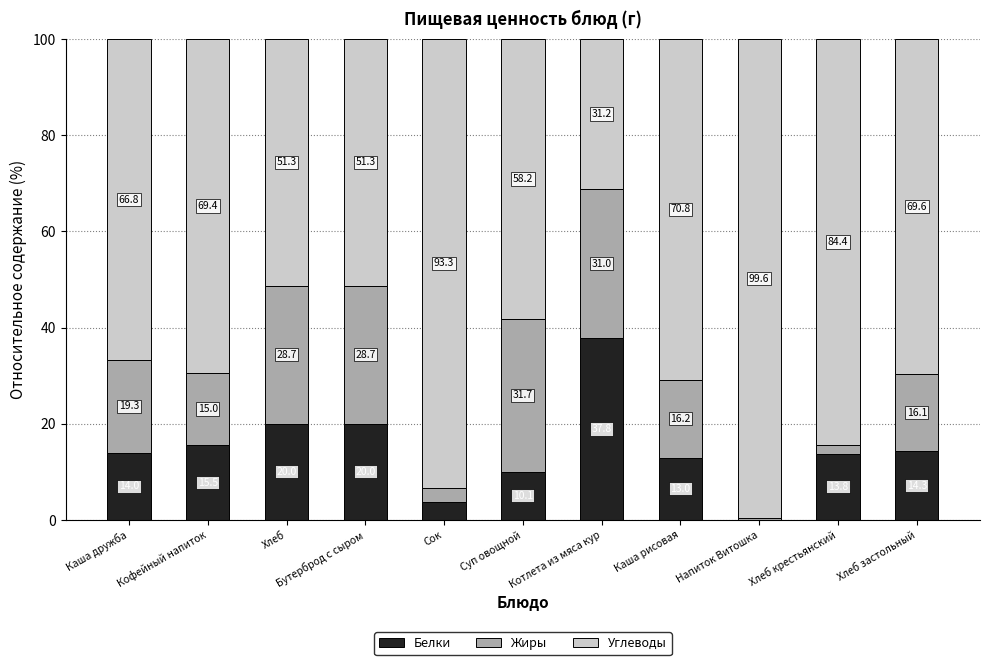

How many categories are shown in the chart?

11